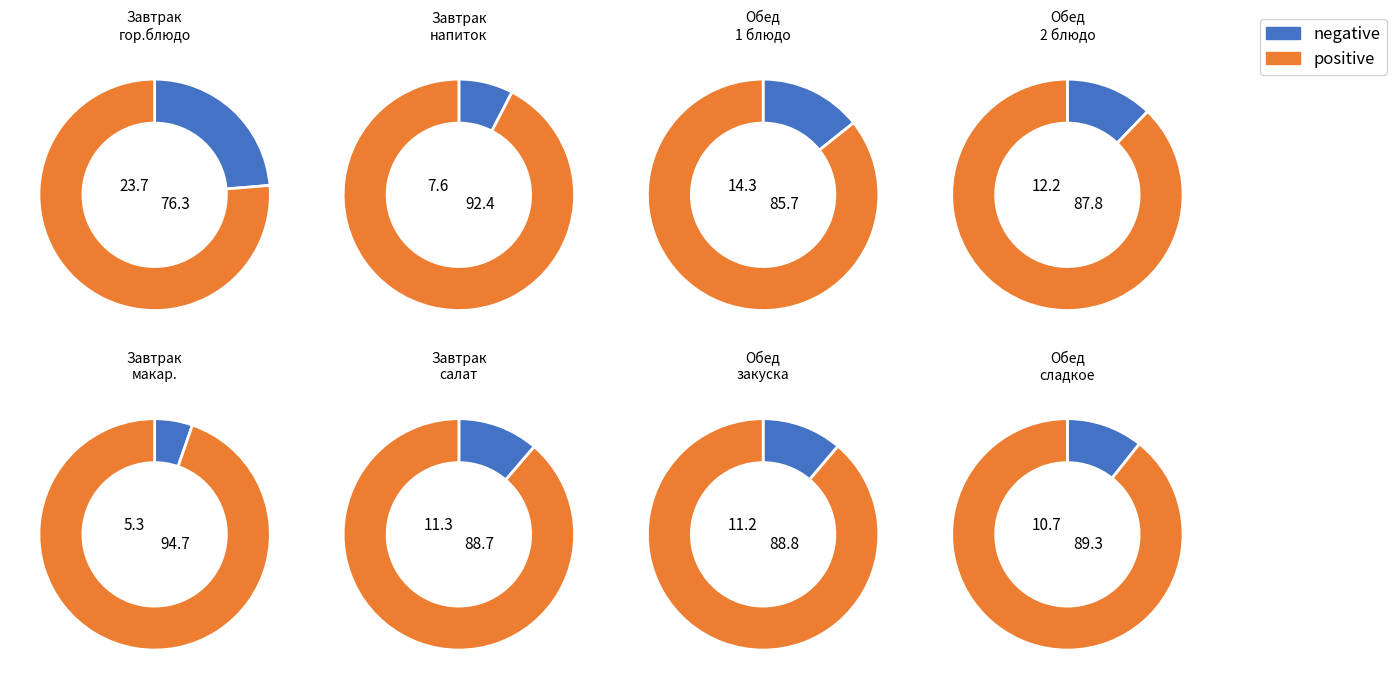

The 4 slice represents 11% of the pie. True or false?

False